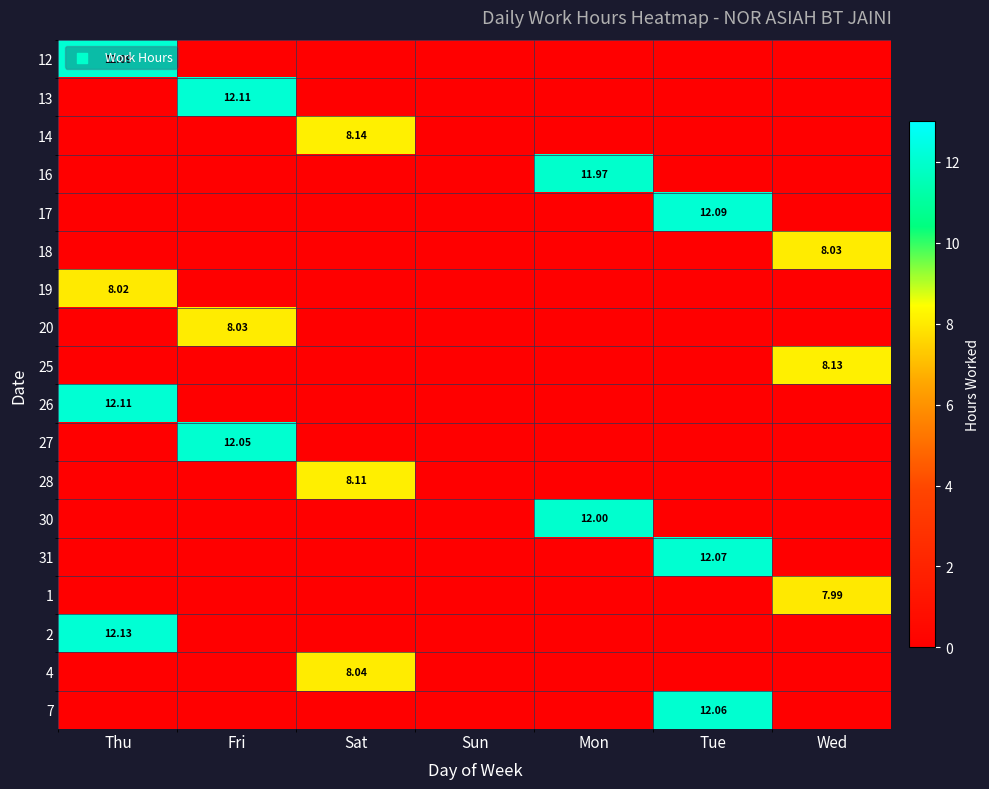

Between Sun and Thu, which is larger?

Thu